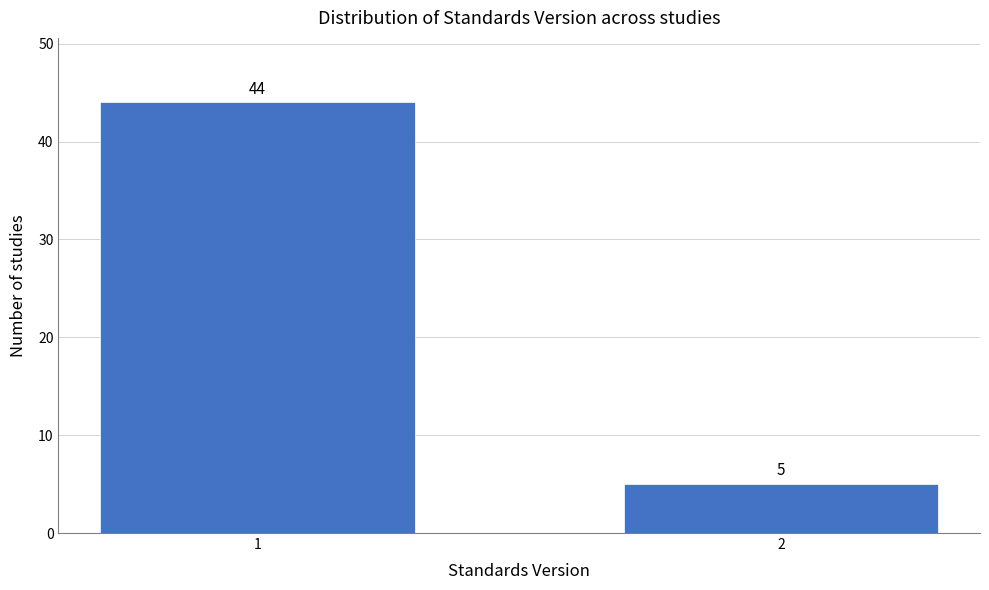

Reading left to right, transcribe all the data shown in this chart.

44	5